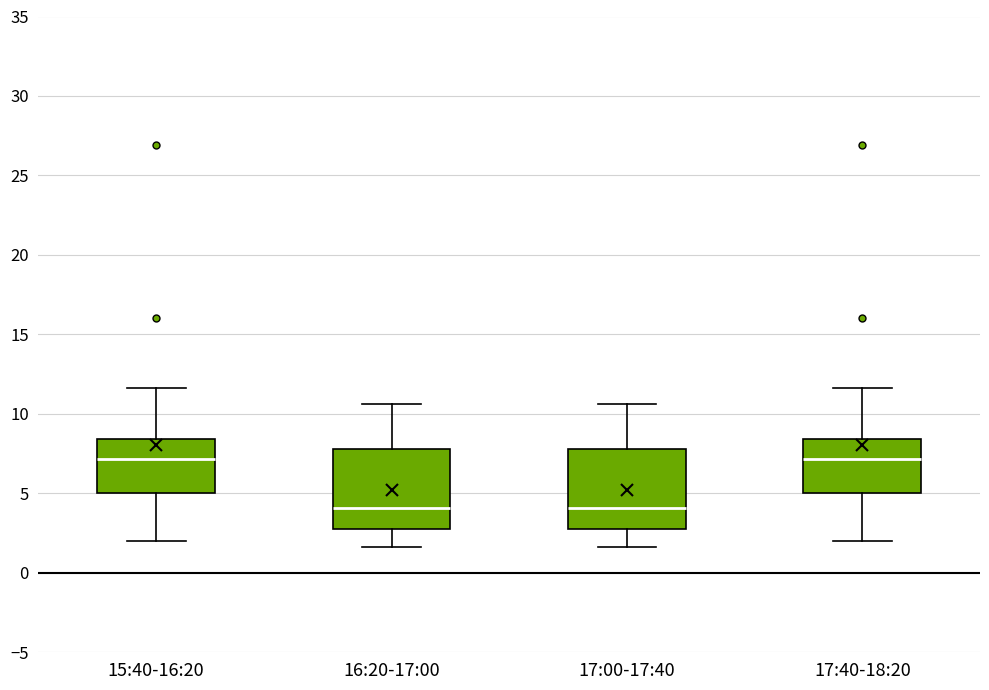

Where does the lower whisker of the box for 16:20-17:00 end on the y-axis? The values are not printed on the chart, so give them approximately, as read against the axis.

1.5